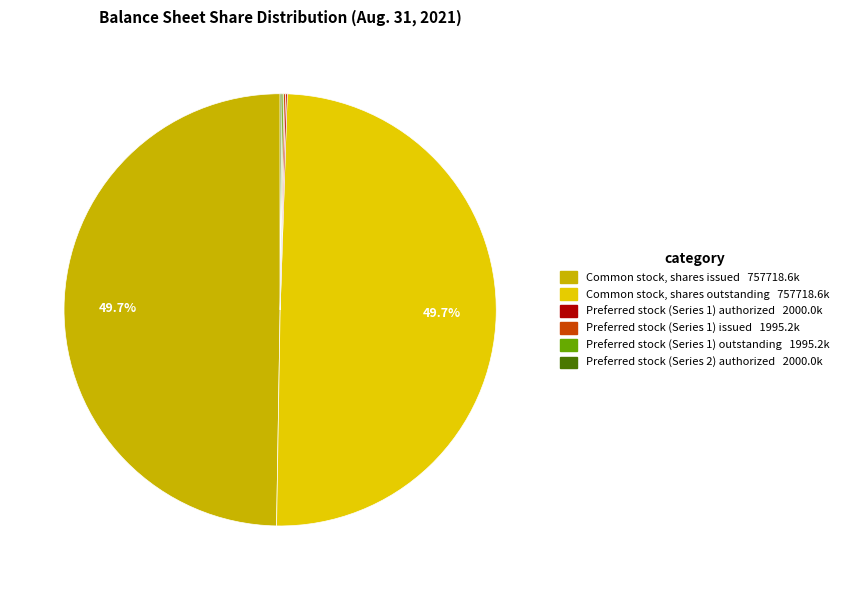

True or false: Common stock, shares issued accounts for 35% of the total.

False